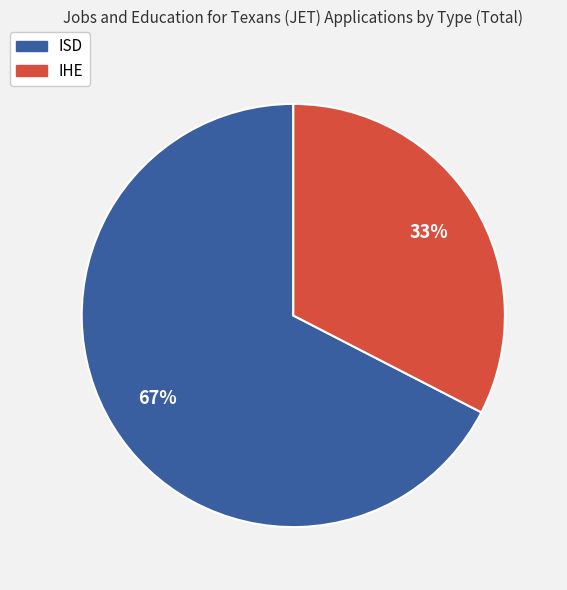

Which slice is the smallest?

IHE